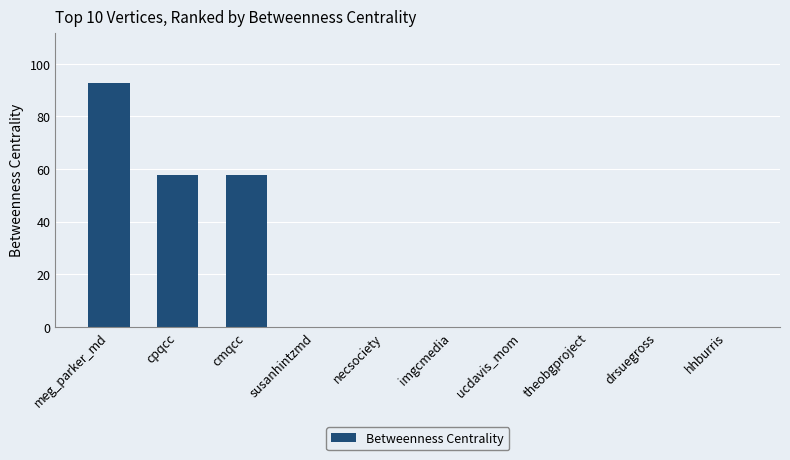

Are the bars horizontal?

No